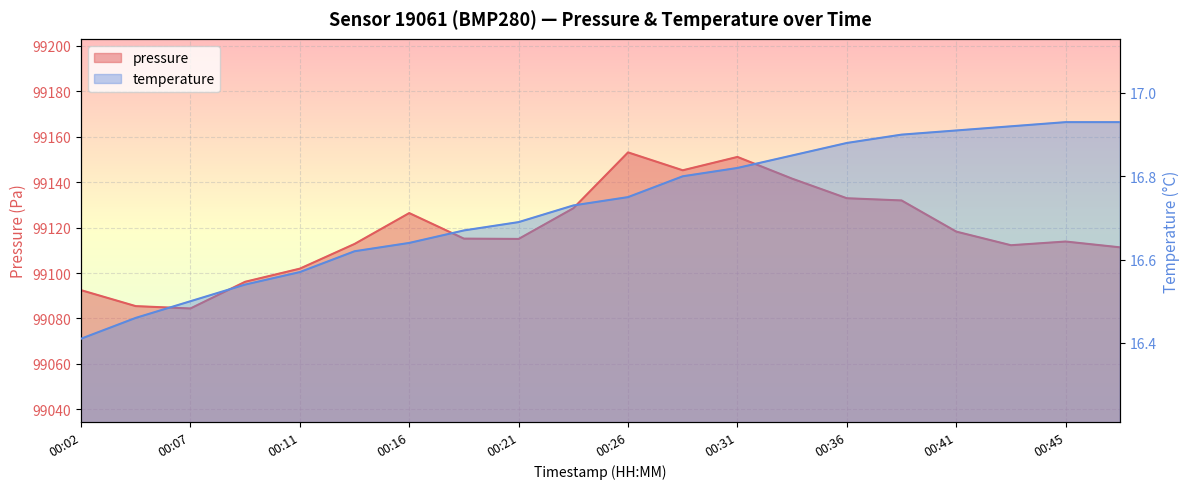

True or false: pressure and temperature cross at least once.

False